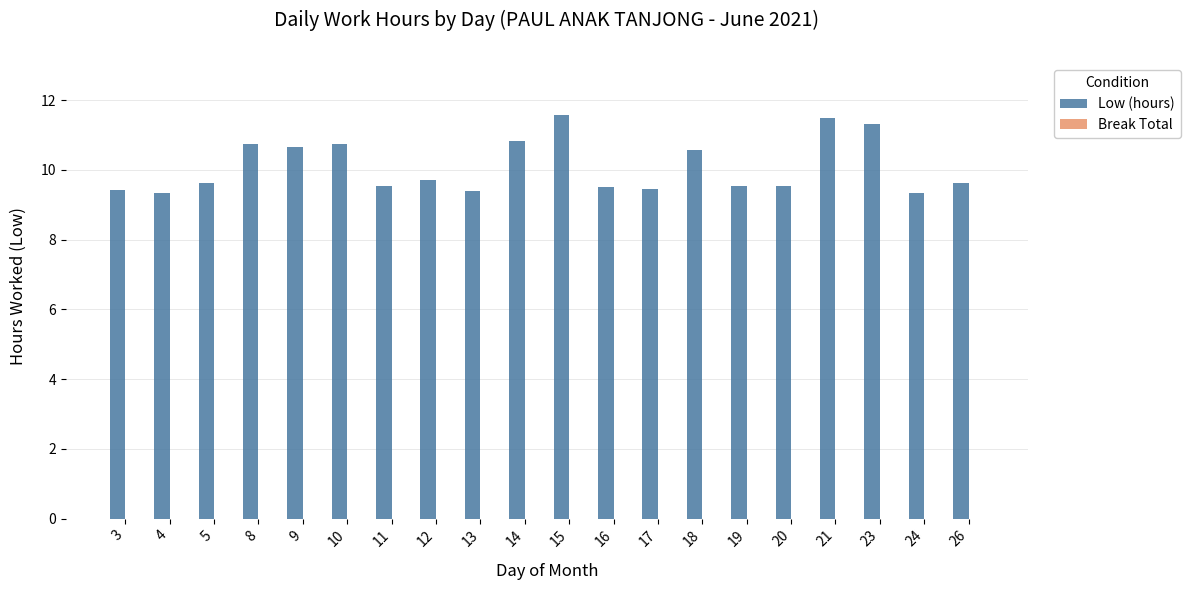

The value at 18 is 15.5. True or false?

False